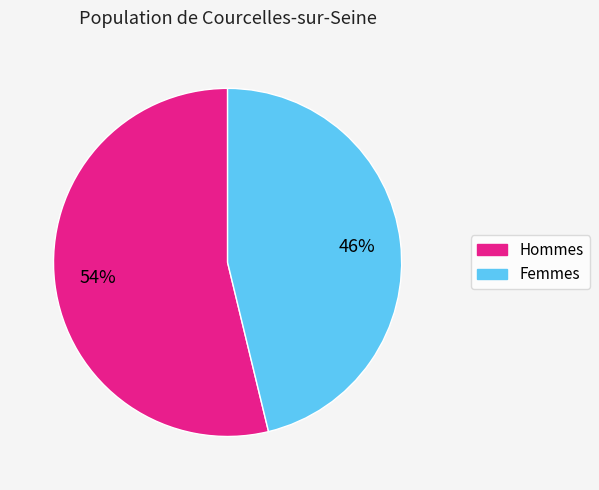

Is there any slice that represents more than half of the pie?

Yes